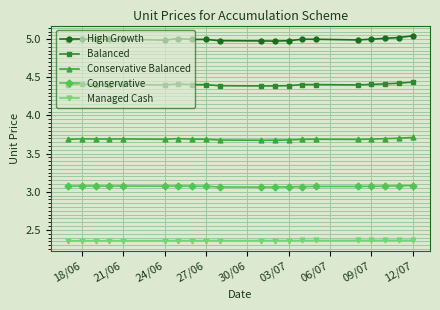

What is the sum of all High Growth values?

99.9